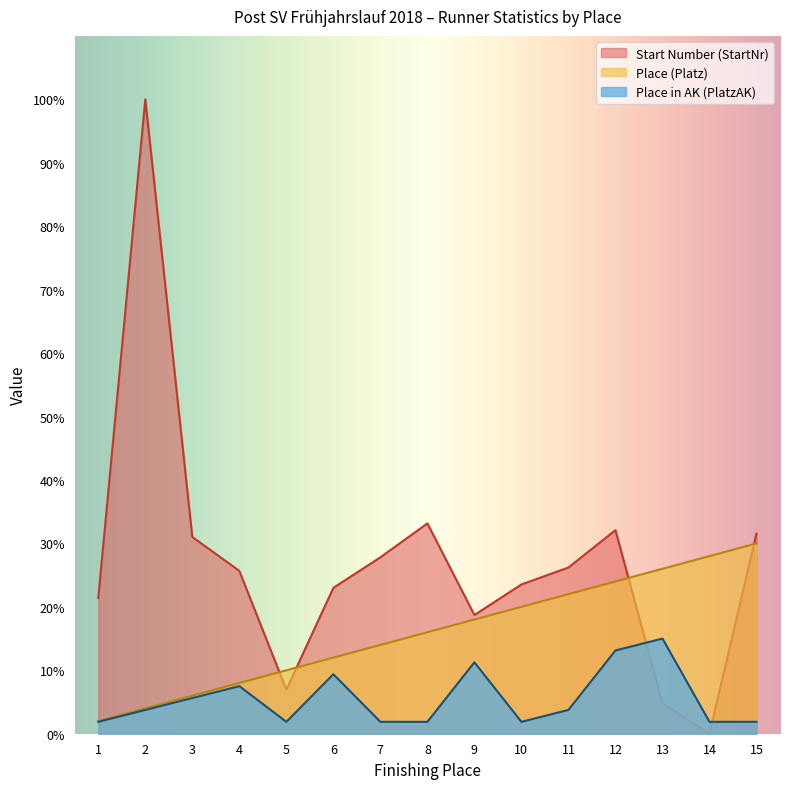

Reading left to right, what are all the values shown in this chart?

Place (Platz): 2.0	4.0	6.0	8.0	10.0	12.0	14.0	16.0	18.0	20.0	22.0	24.0	26.0	28.0	30.0
Place in AK (PlatzAK): 1.9	3.8	5.6	7.5	1.9	9.4	1.9	1.9	11.2	1.9	3.8	13.1	15.0	1.9	1.9
Start Number (StartNr): 21.4	100.0	31.0	25.7	7.0	23.0	27.8	33.2	18.7	23.5	26.2	32.1	4.8	0.0	31.6